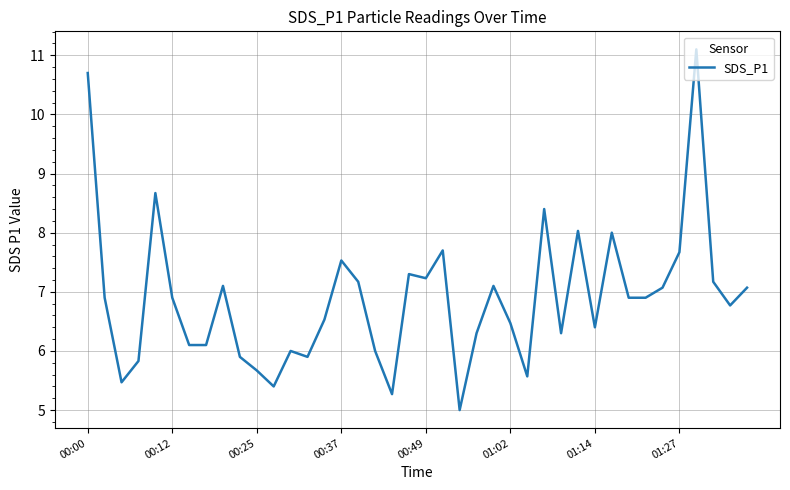

What is the smallest value displayed?

5.0